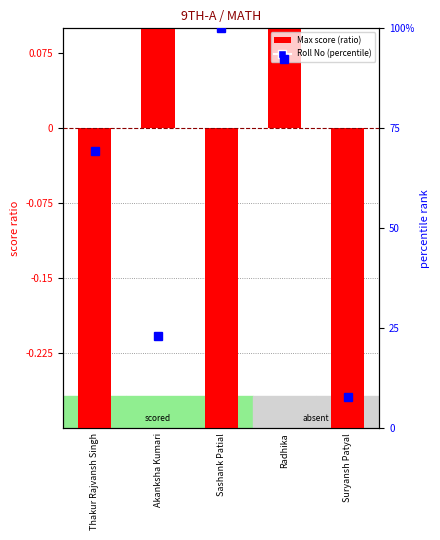

How many data points in Max are less than 0?

3